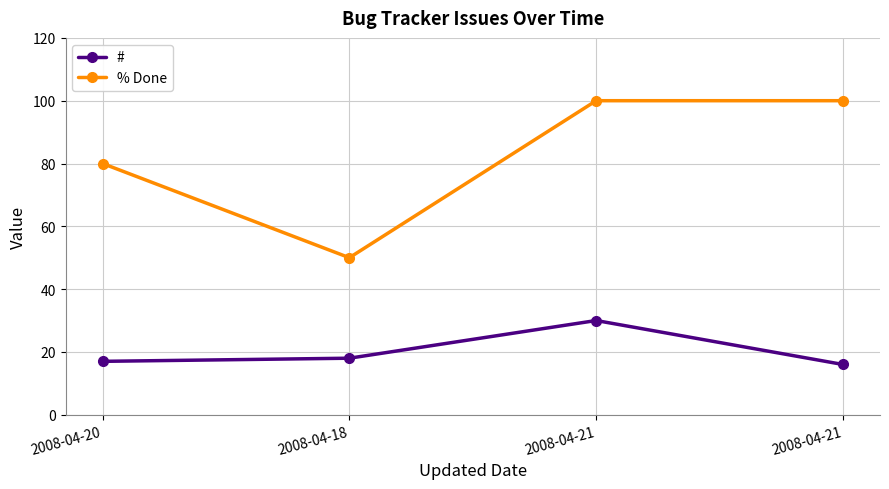

What is the label of the 2nd point from the left?

2008-04-18